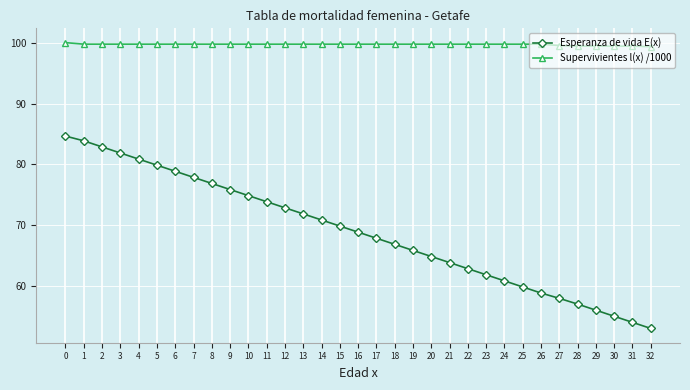

Is the value of Esperanza de vida E(x) at 5 greater than the value of Supervivientes l(x) /1000 at 4?

No